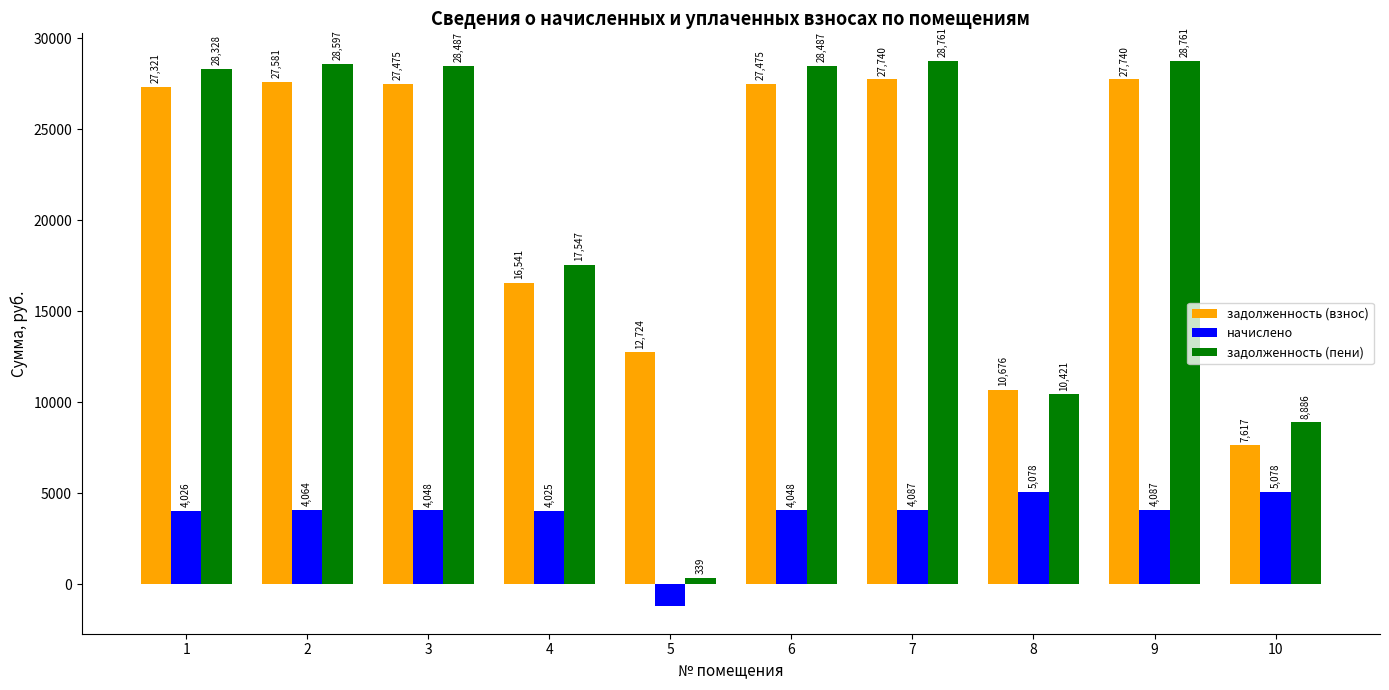

What is the difference between the задолженность (пени) values at 5 and 1?

27989.0